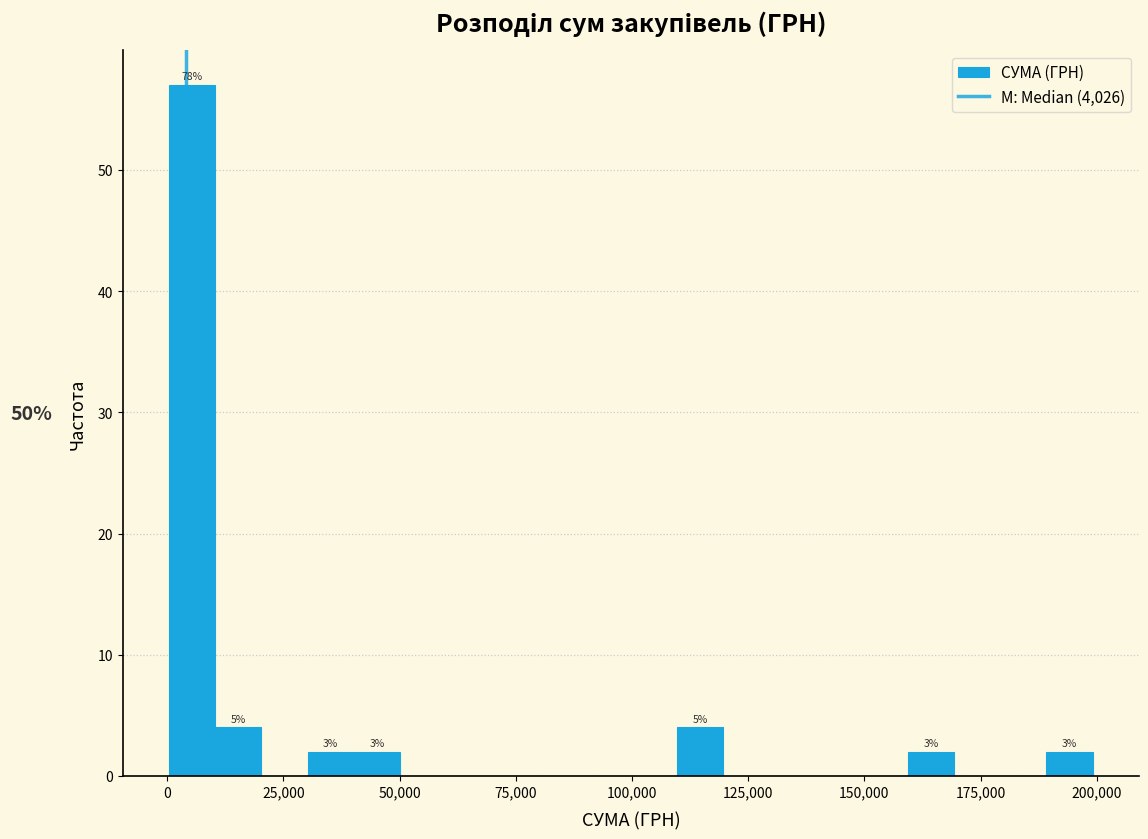

Read against the x-axis, roughly where is the centre of the tallest bar?

5000